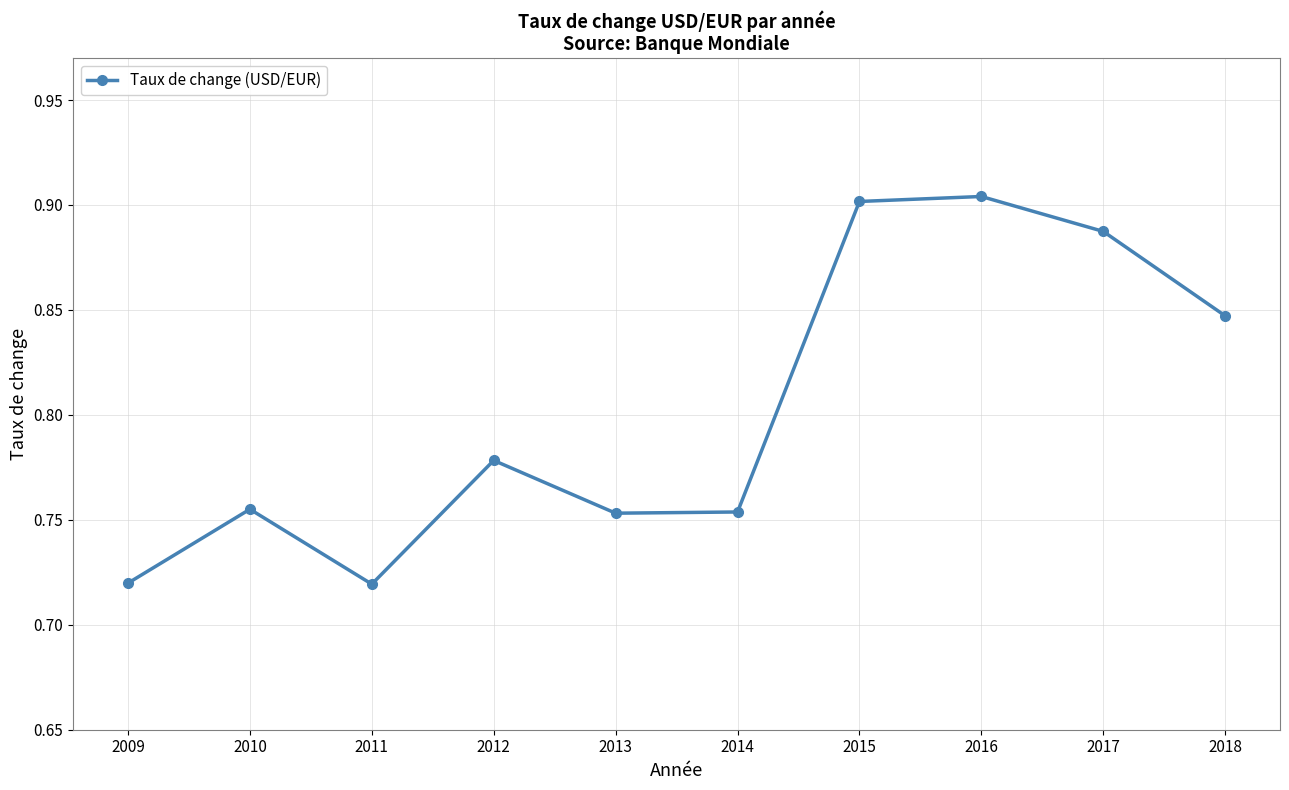

How many values are between 0 and 1?

10